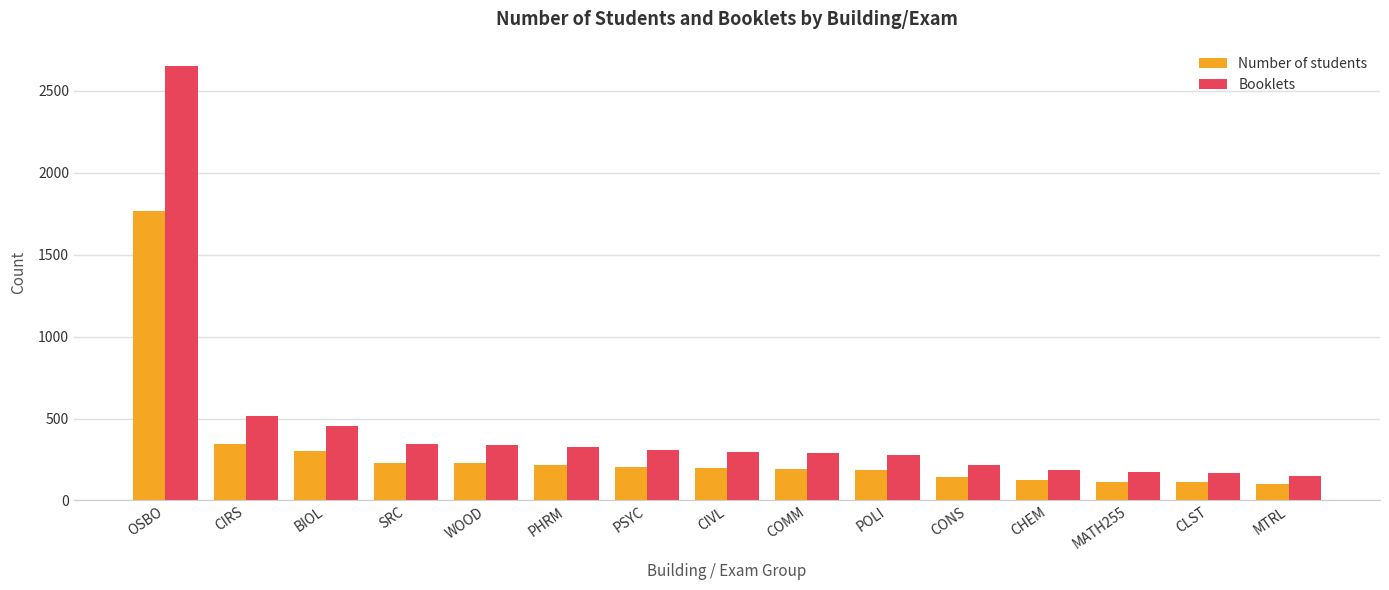

True or false: Booklets has a value of 187.5 at CHEM.

True